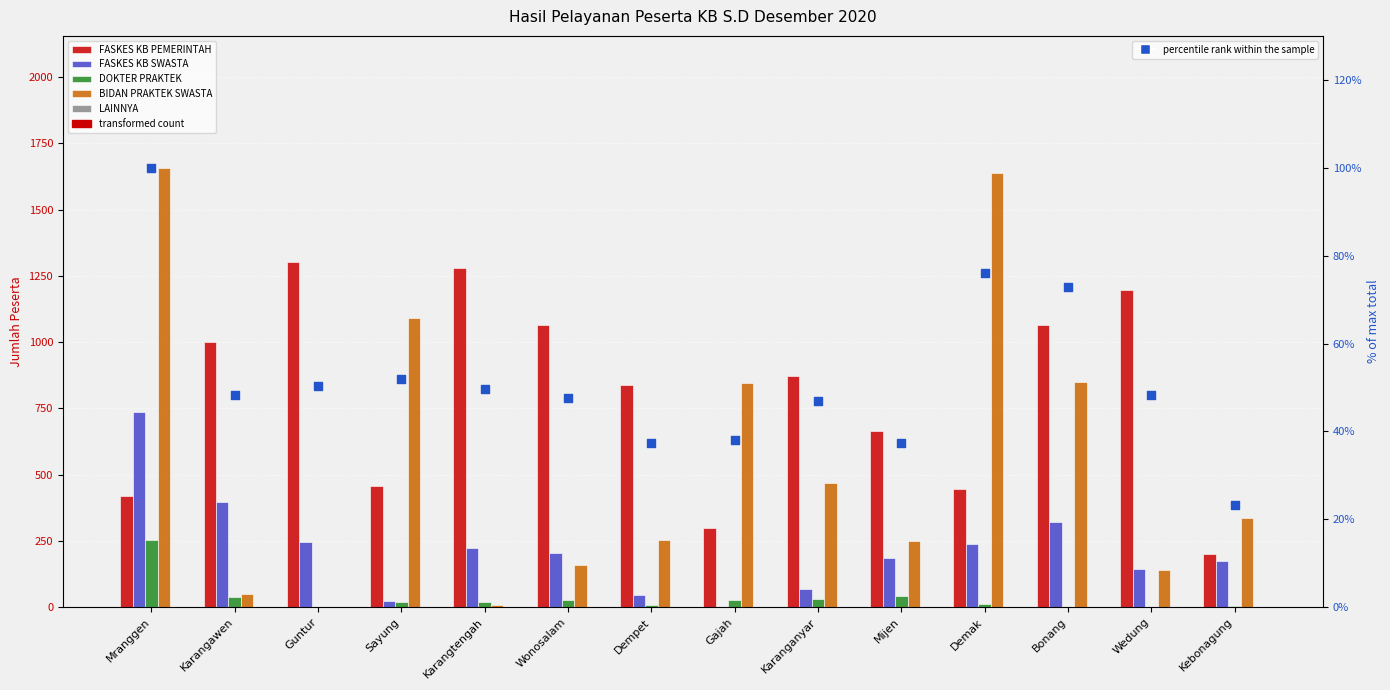

What is the total value across all series at Karangtengah?

1575.7